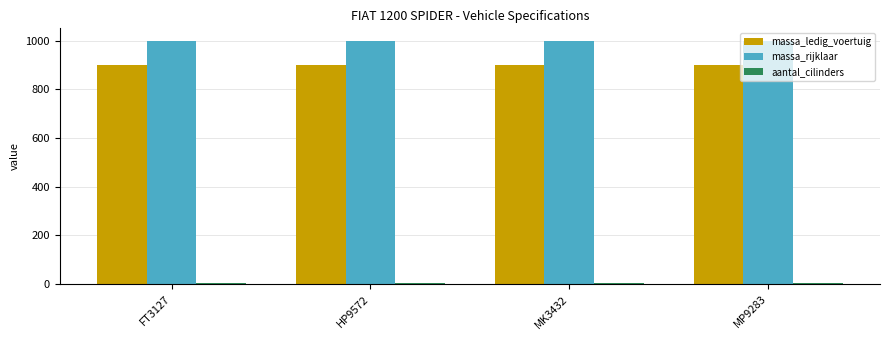

How many series are shown in this chart?

3